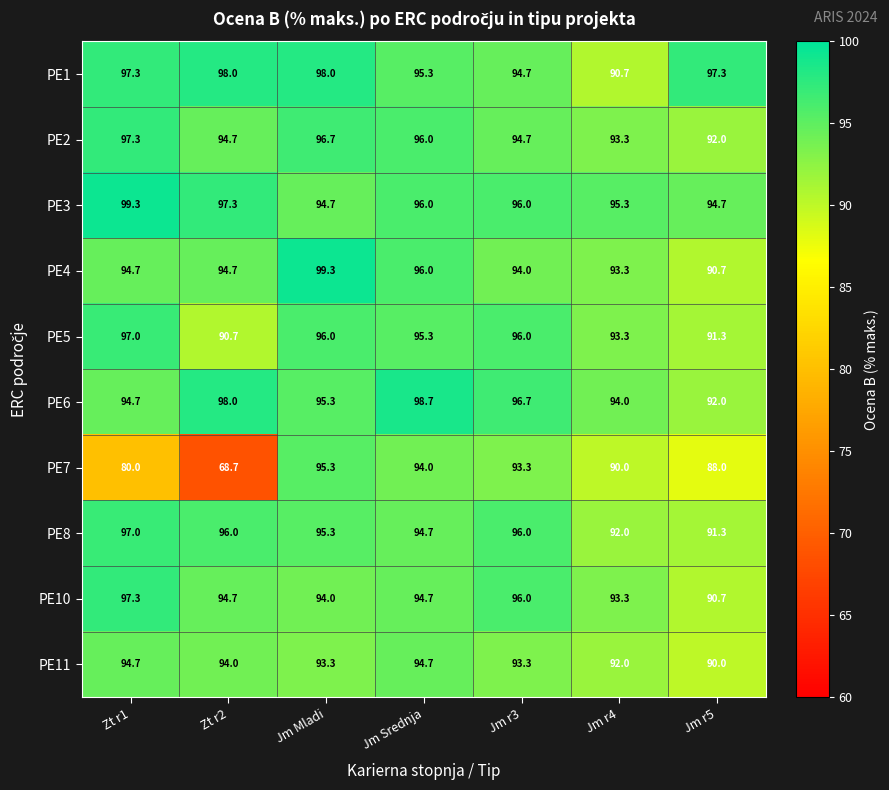

Is the value of PE3 at Zt r2 greater than the value of PE11 at Zt r2?

Yes